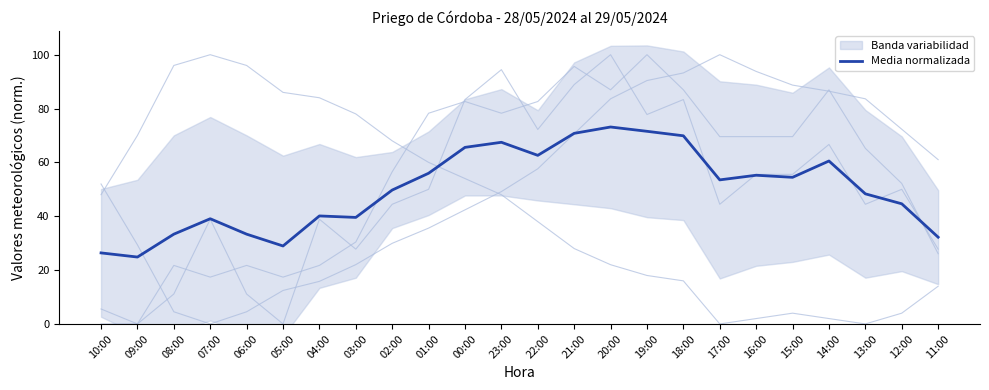

How many interior local peaks (higher than both neighbors) does the data have?

6